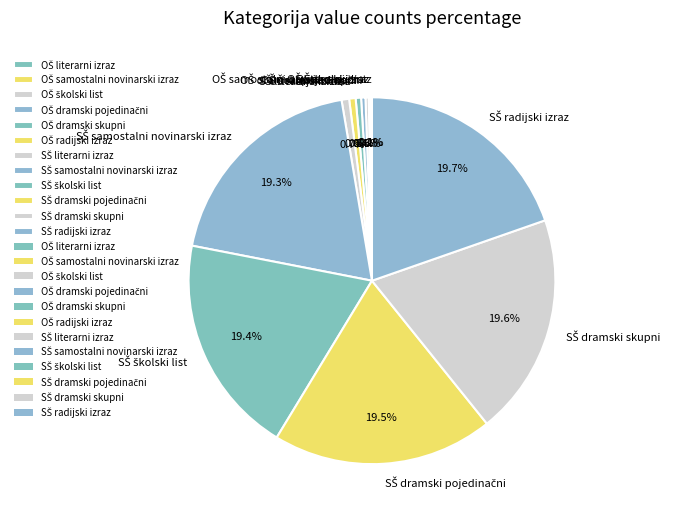

Is there any slice that represents more than half of the pie?

No